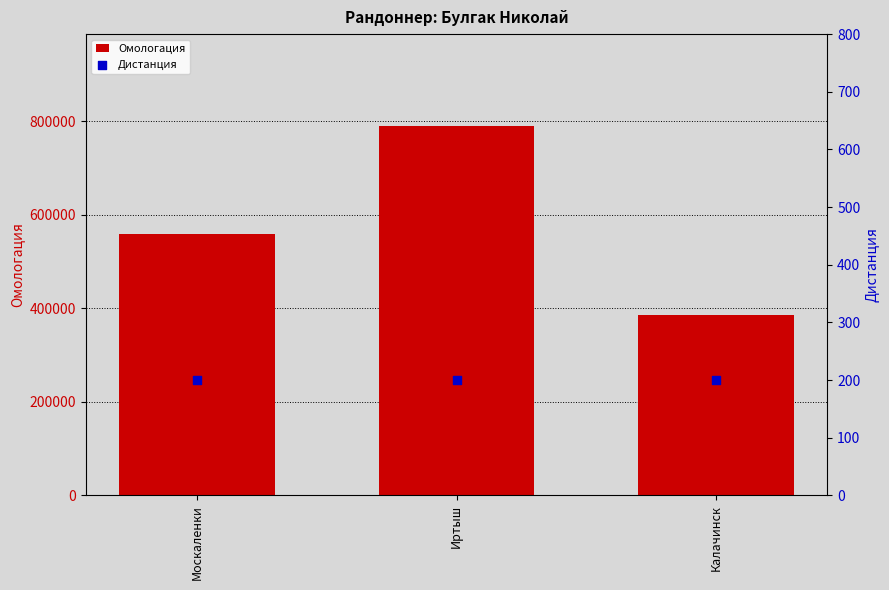

Which series has the largest total across all categories?

Омологация